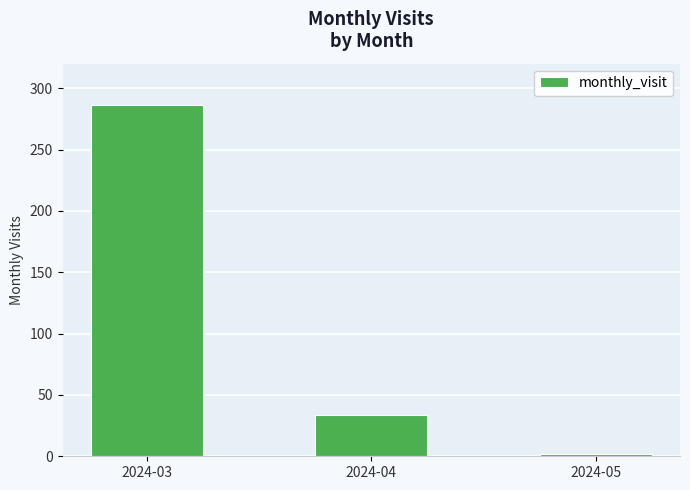

What is the difference between the values at 2024-03 and 2024-04?

252